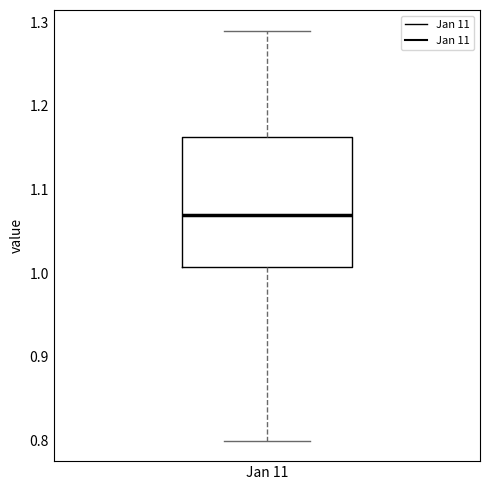

Transcribe this box plot: give where the median line is, the range the box spans, and where the two whiskers end, as read against the y-axis. The values are not printed on the chart, so give them approximately, as read against the axis.

median 1.07, box 1.01 to 1.16, whiskers 0.80 to 1.29